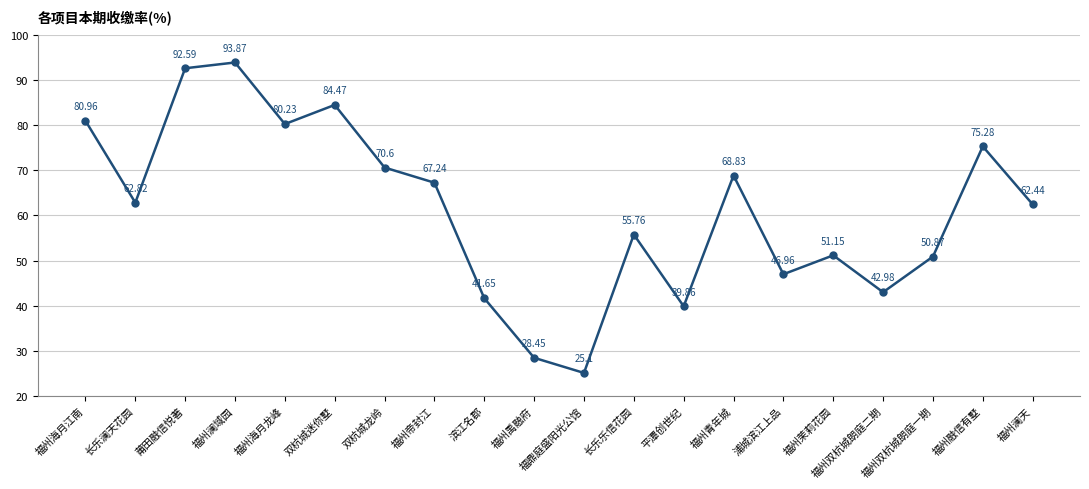

Read the value at 双杭城龙岭.

70.6